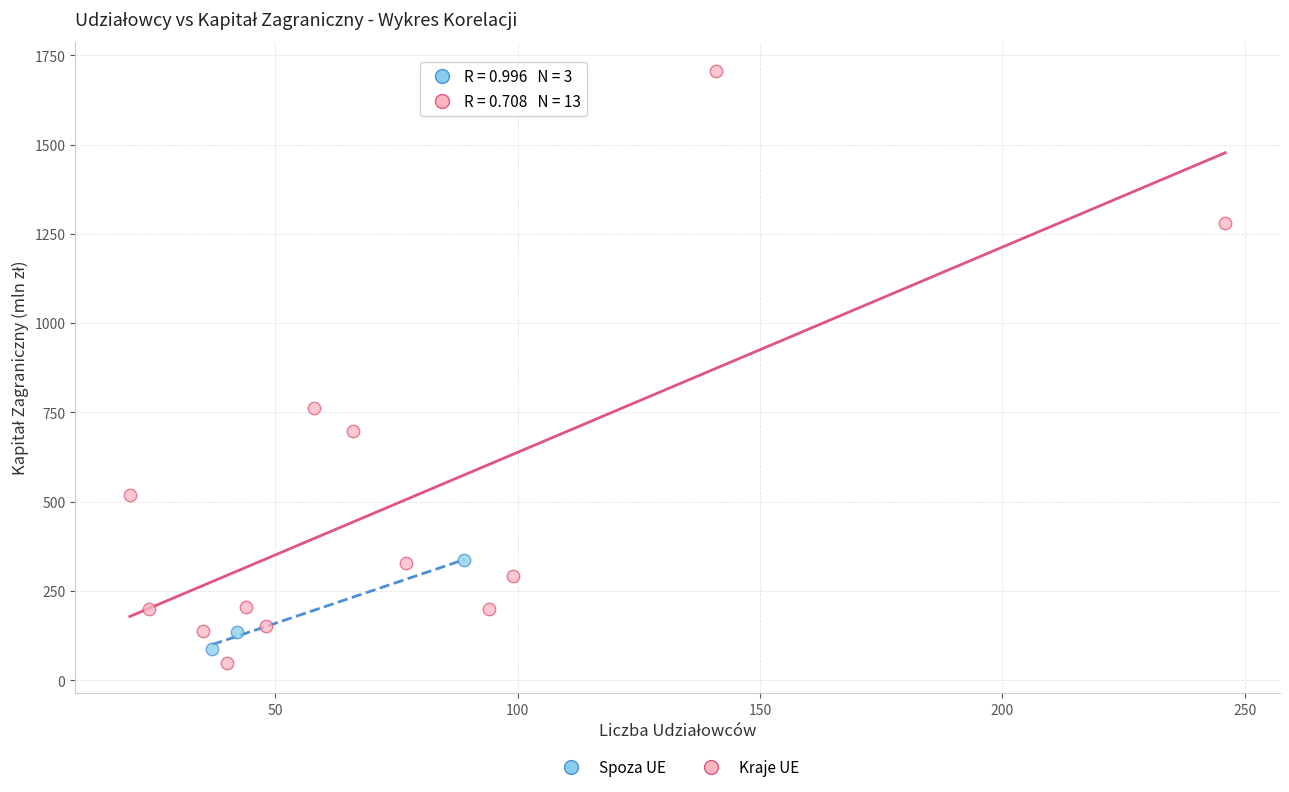

Which series has the largest Y range (max minus min)?

Kraje UE